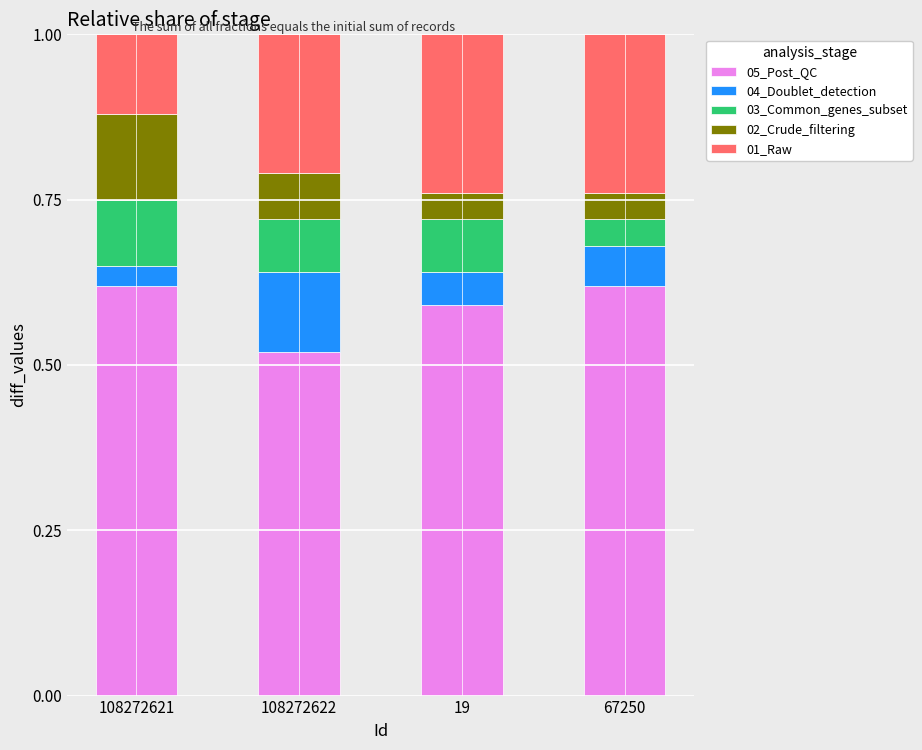

Are the bars horizontal?

No